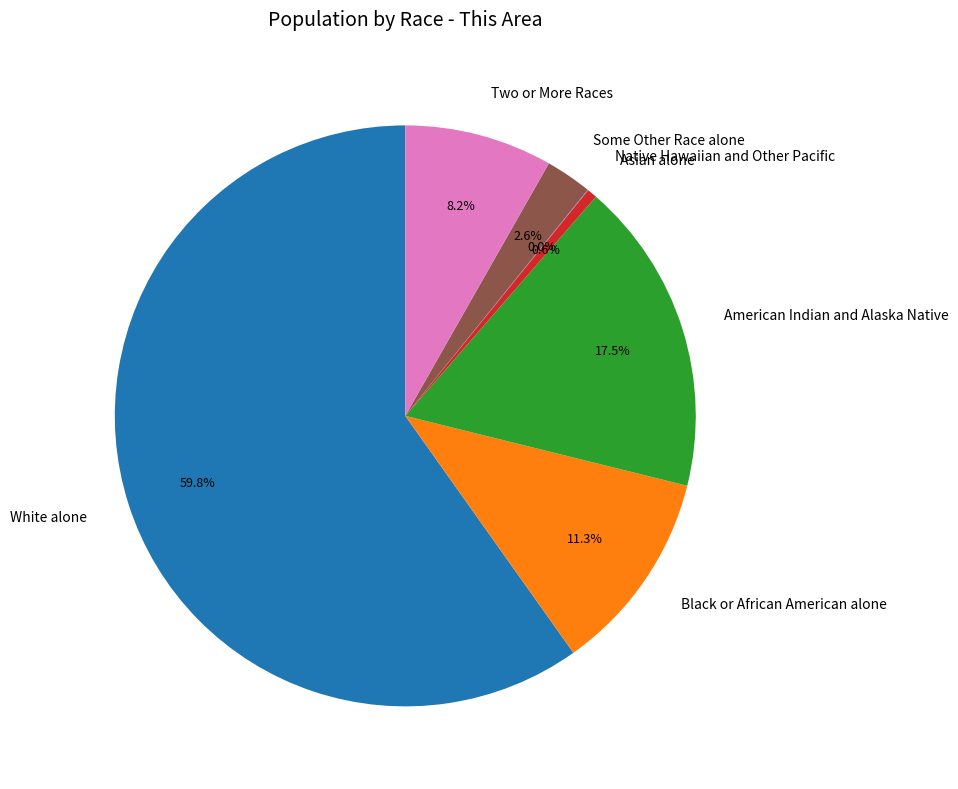

Between American Indian and Alaska Native and Two or More Races, which is larger?

American Indian and Alaska Native